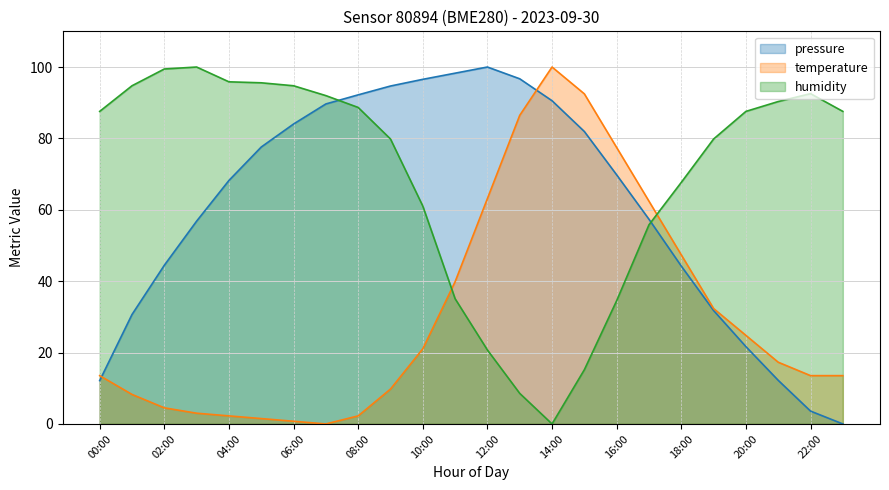

How many lines are shown in the chart?

3